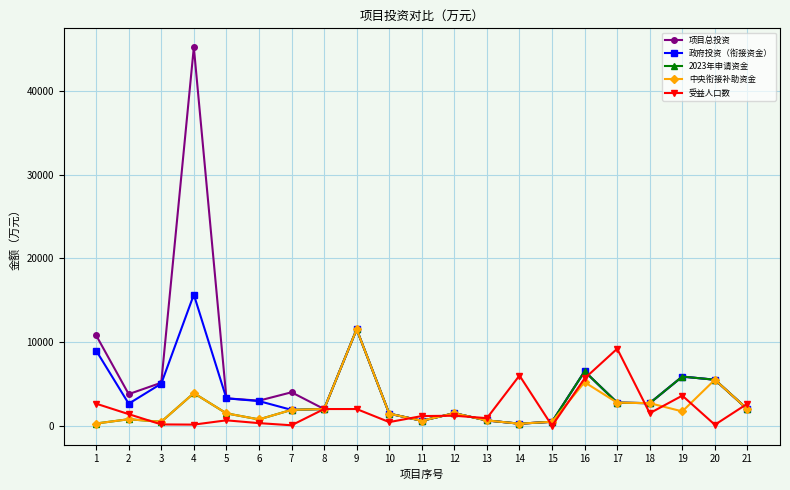

What is the highest value of the 受益人口数 series?

9200.0